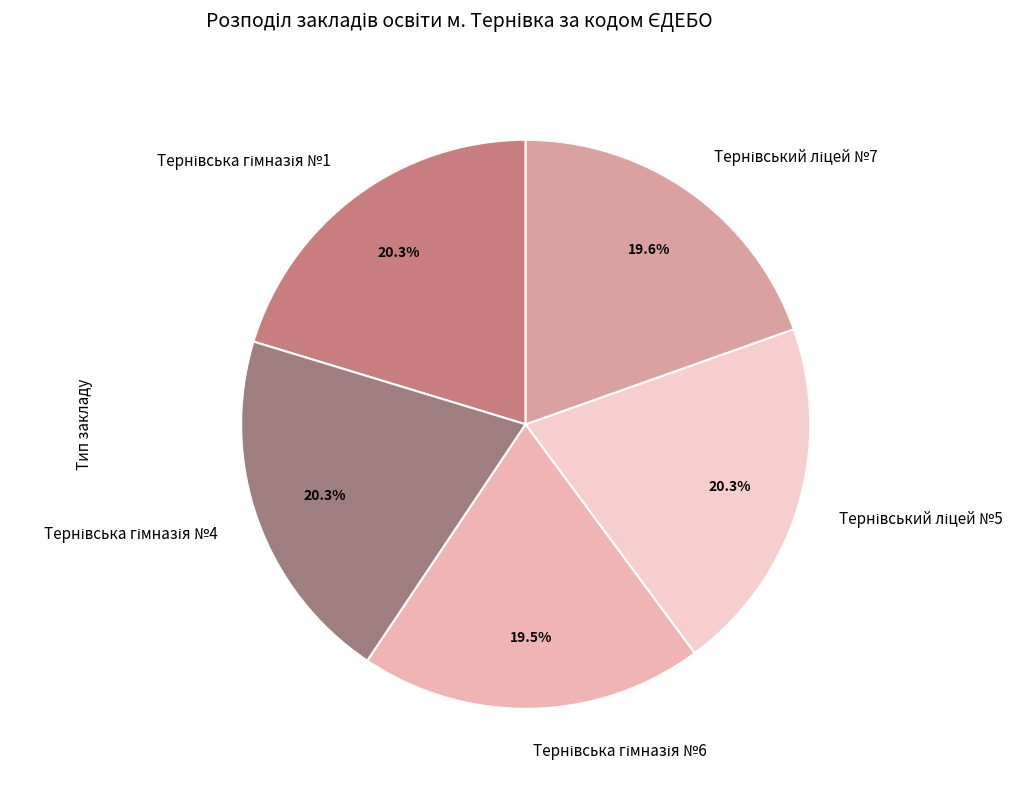

Count the number of slices in the pie.

5